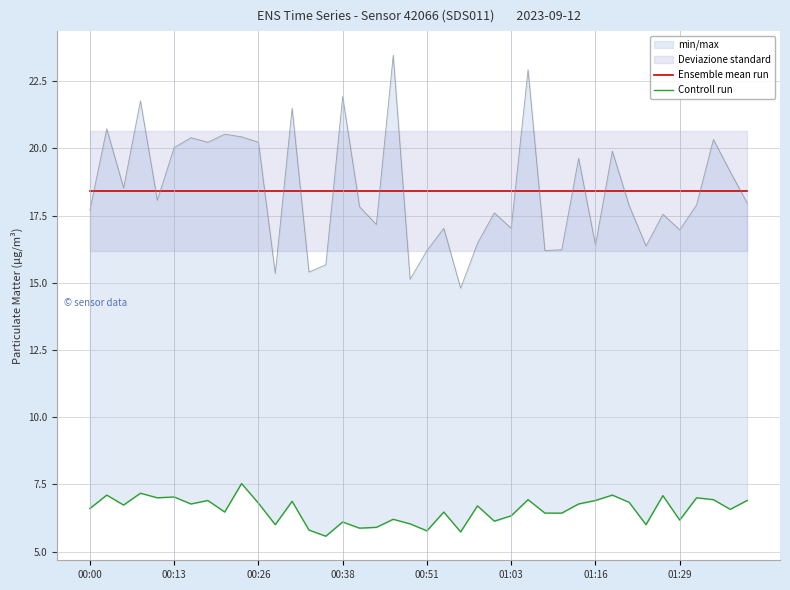

What is the sum of all Ensemble mean run values?

736.6